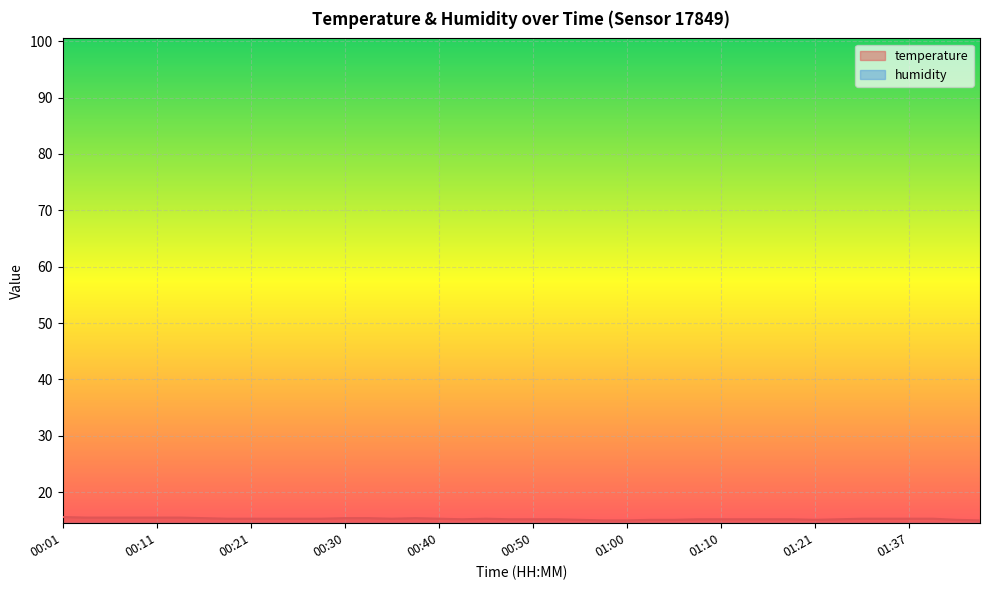

Reading right to left, extract all data points from this chart.

01:45=15.0	01:43=15.1	01:40=15.3	01:37=15.3	01:34=15.3	01:32=15.3	01:27=15.2	01:21=15.1	01:18=15.2	01:15=15.2	01:13=15.2	01:10=15.2	01:08=15.2	01:05=15.1	01:03=15.1	01:00=15.0	00:58=15.0	00:55=15.1	00:53=15.2	00:50=15.2	00:48=15.2	00:45=15.3	00:43=15.2	00:40=15.3	00:38=15.4	00:35=15.3	00:33=15.4	00:30=15.4	00:28=15.3	00:26=15.3	00:23=15.3	00:21=15.3	00:18=15.3	00:15=15.4	00:13=15.5	00:11=15.5	00:08=15.5	00:06=15.5	00:03=15.5	00:01=15.6